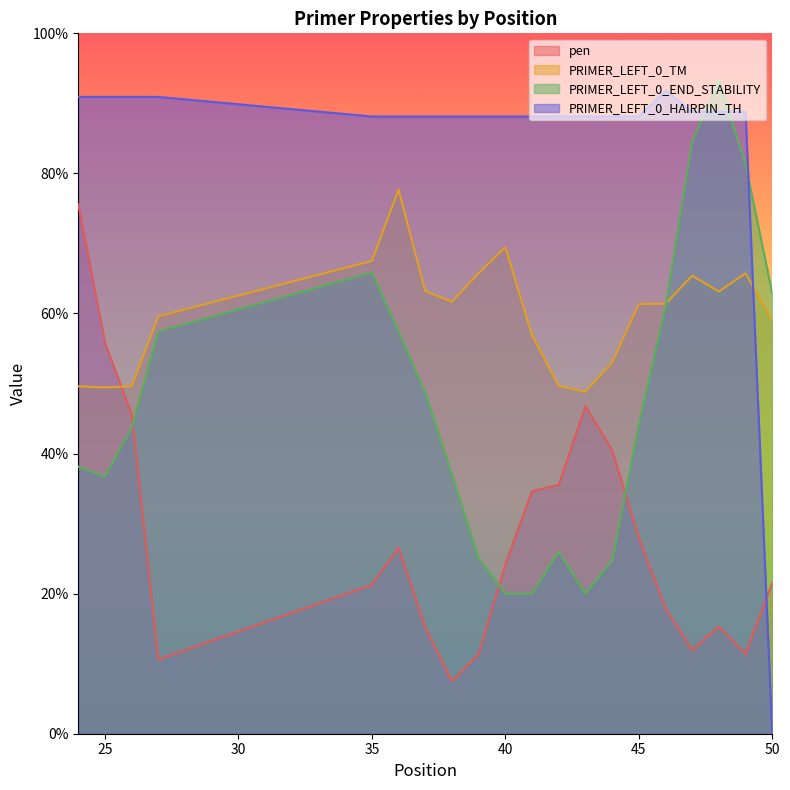

What is the approximate value of PRIMER_LEFT_0_END_STABILITY at 42?

26.0